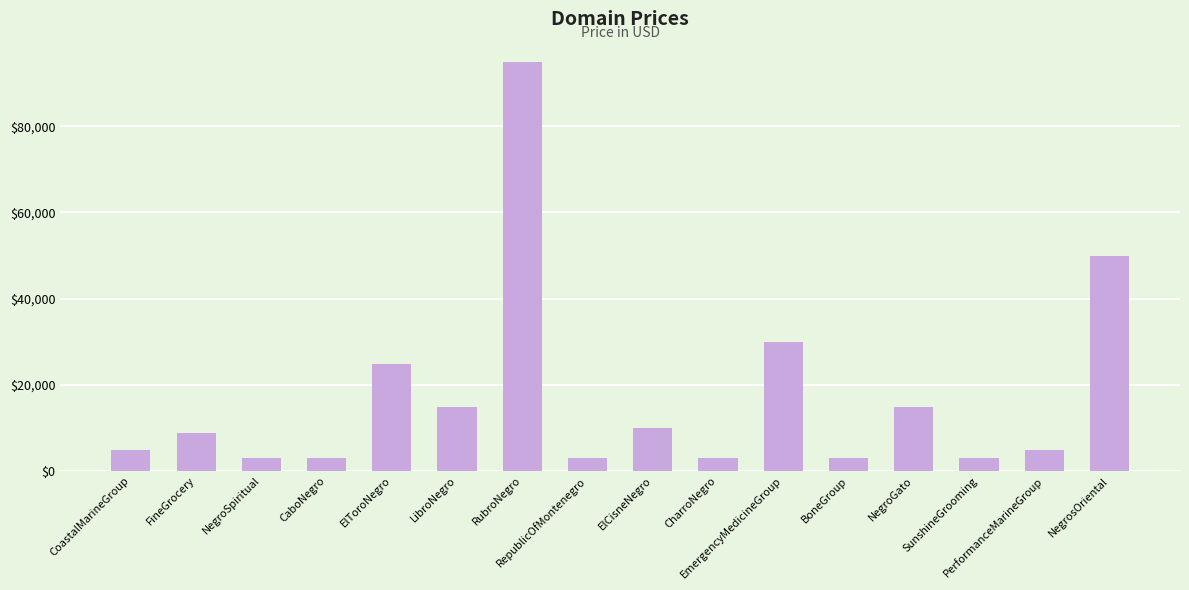

How many data points does each series have?

16